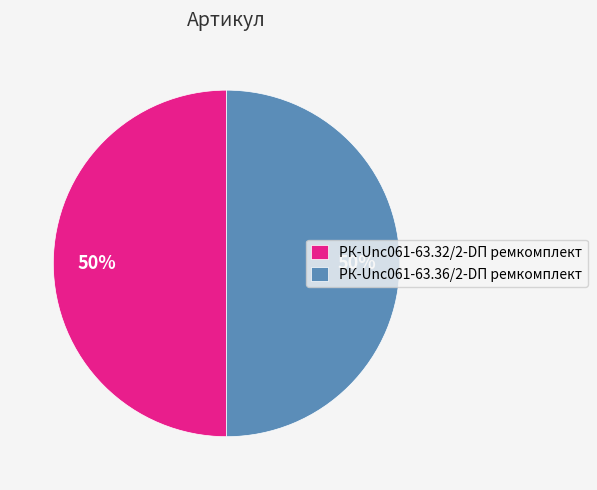

What is the ratio of the value at РК-Unc061-63.32/2-DП ремкомплект to the value at РК-Unc061-63.36/2-DП ремкомплект?

1.0